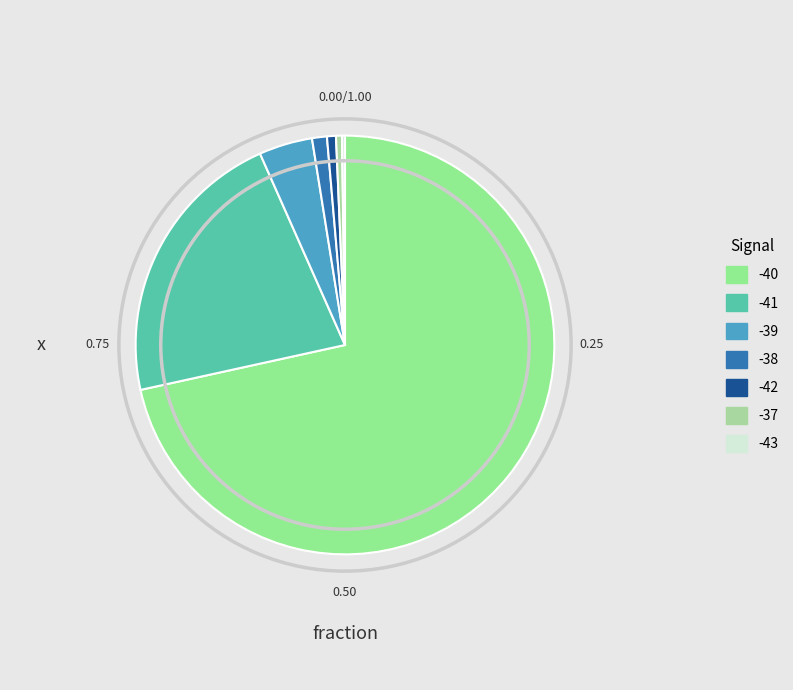

Rank the categories by value from highest to lowest.

-40, -41, -39, -38, -42, -37, -43